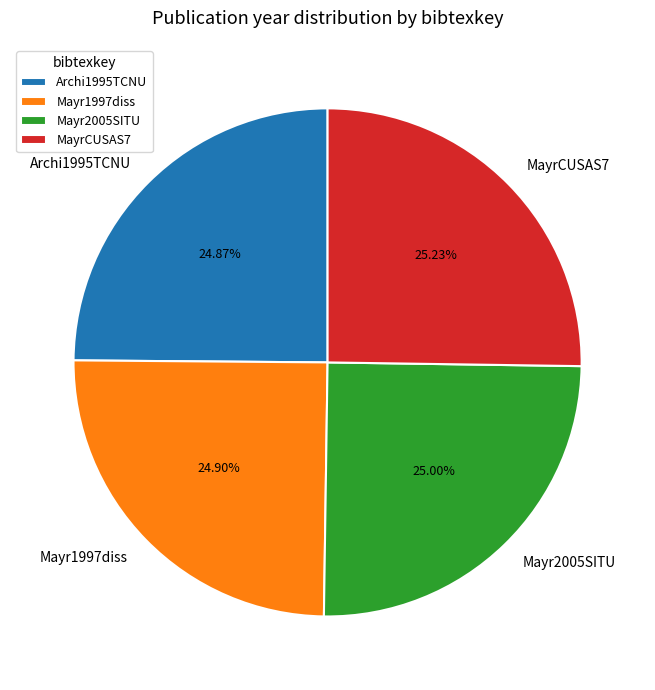

How many segments does this pie chart have?

4